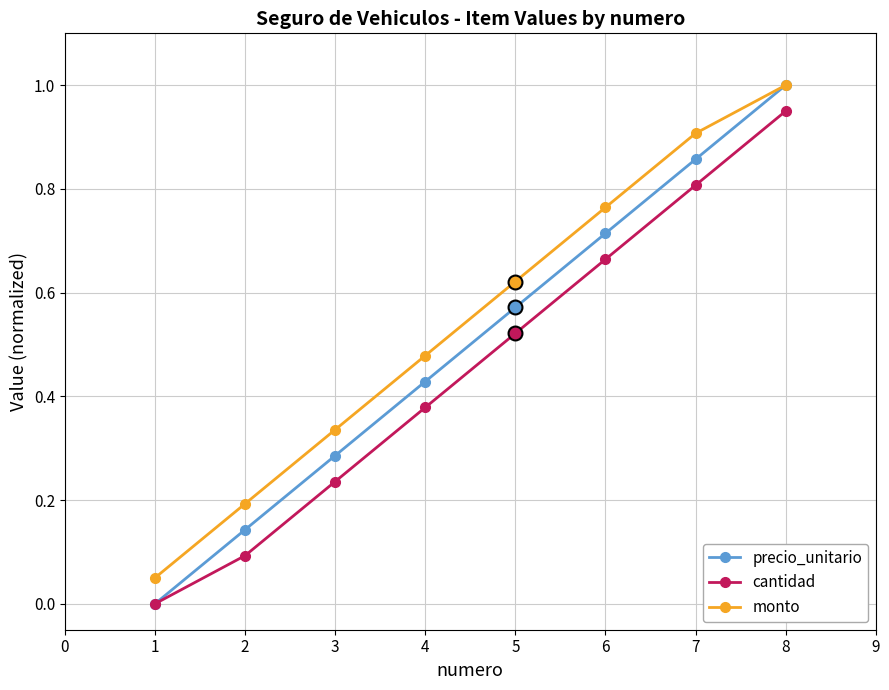

Rank the series by their average value, from lowest to highest.

cantidad, precio_unitario, monto